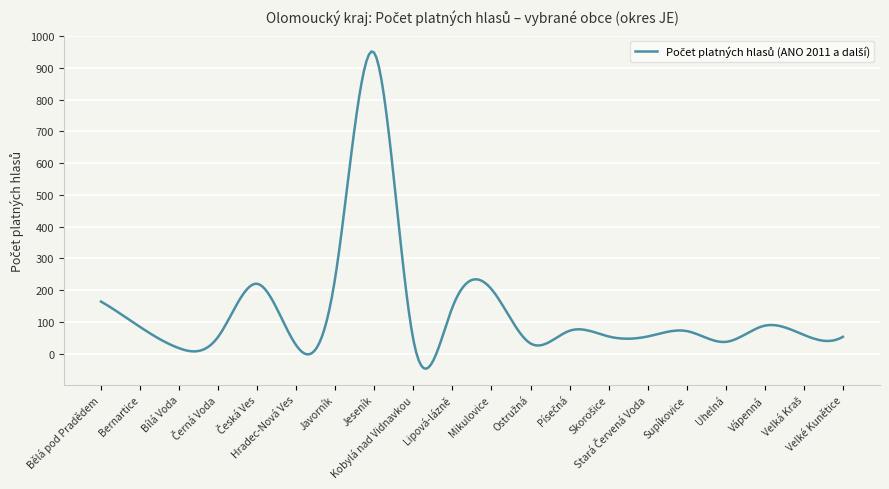

What is the difference between the maximum and minimum values?

999.4